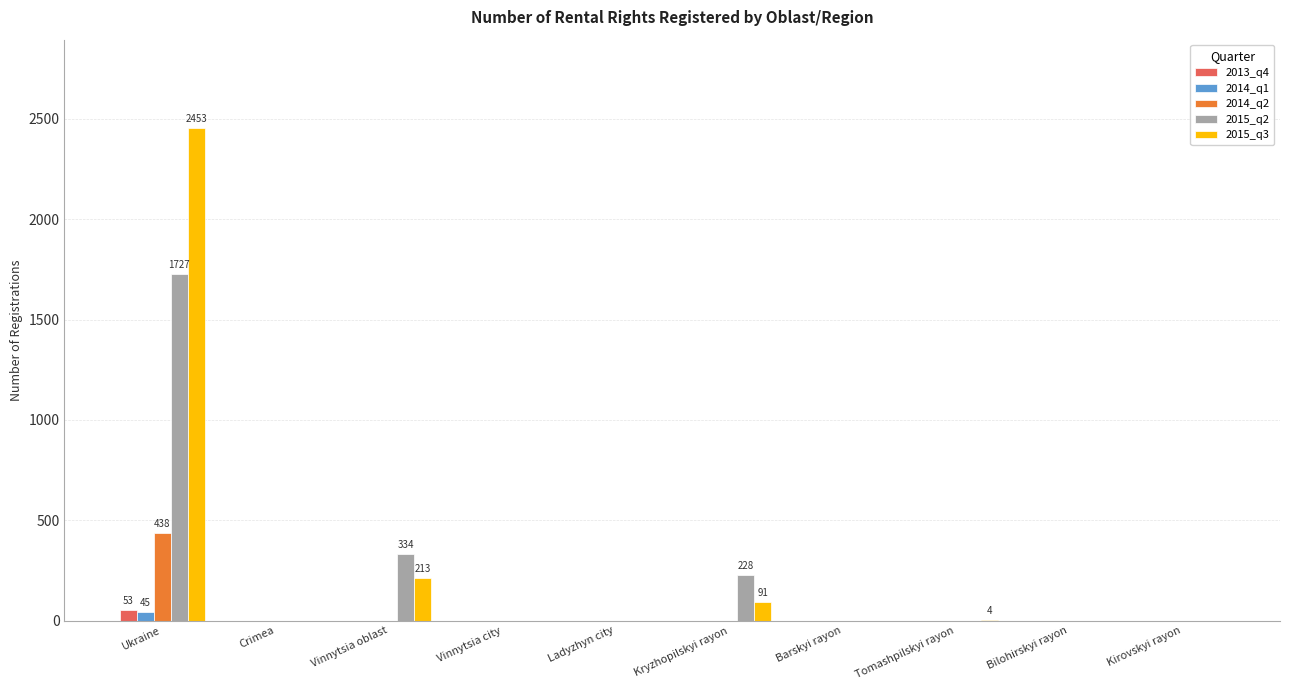

At which category is the sum across all series the highest?

Ukraine